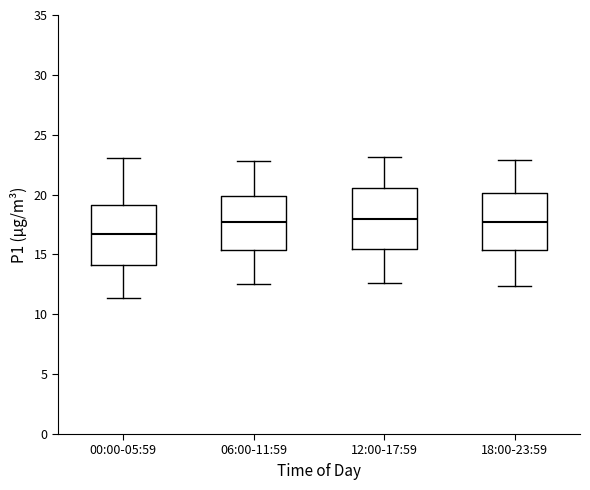

Reading left to right, transcribe this box plot: for each box, give where its median line is, the range the box spans, and where its two whiskers end, as read against the y-axis. The values are not printed on the chart, so give them approximately, as read against the axis.

00:00-05:59: median 16.5, box 14.0 to 19.0, whiskers 11.5 to 23.0
06:00-11:59: median 17.5, box 15.5 to 20.0, whiskers 12.5 to 23.0
12:00-17:59: median 18.0, box 15.5 to 20.5, whiskers 12.5 to 23.0
18:00-23:59: median 17.5, box 15.5 to 20.0, whiskers 12.5 to 23.0